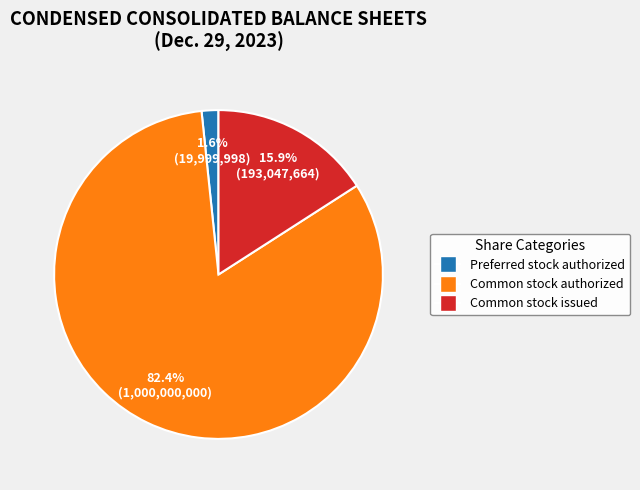

Is there any slice that represents more than half of the pie?

Yes